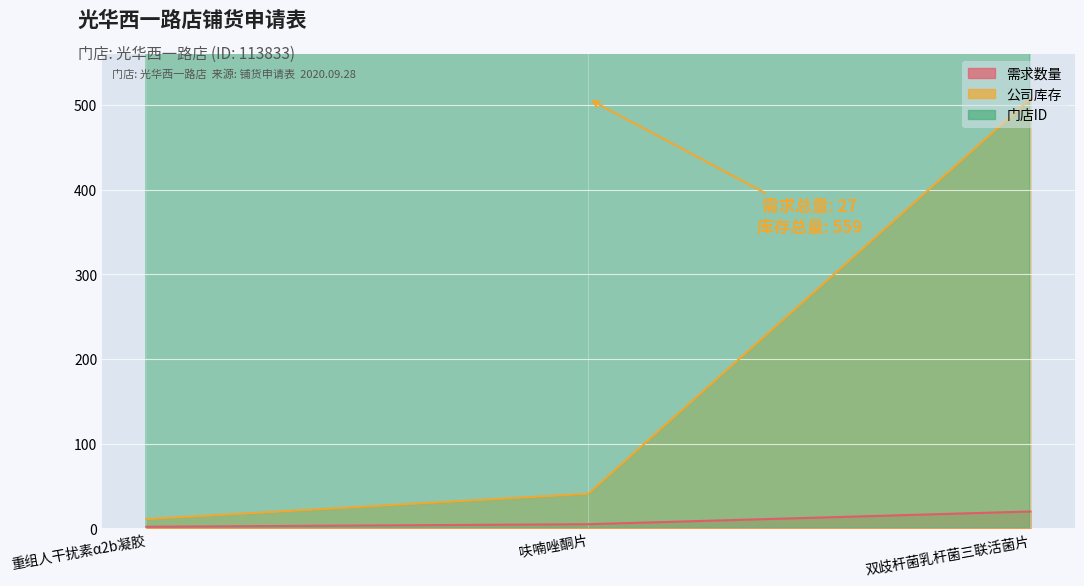

Reading left to right, list all the values displayed in this chart.

需求数量: 重组人干扰素α2b凝胶=2	呋喃唑酮片=5	双歧杆菌乳杆菌三联活菌片=20
公司库存: 重组人干扰素α2b凝胶=11	呋喃唑酮片=41	双歧杆菌乳杆菌三联活菌片=507